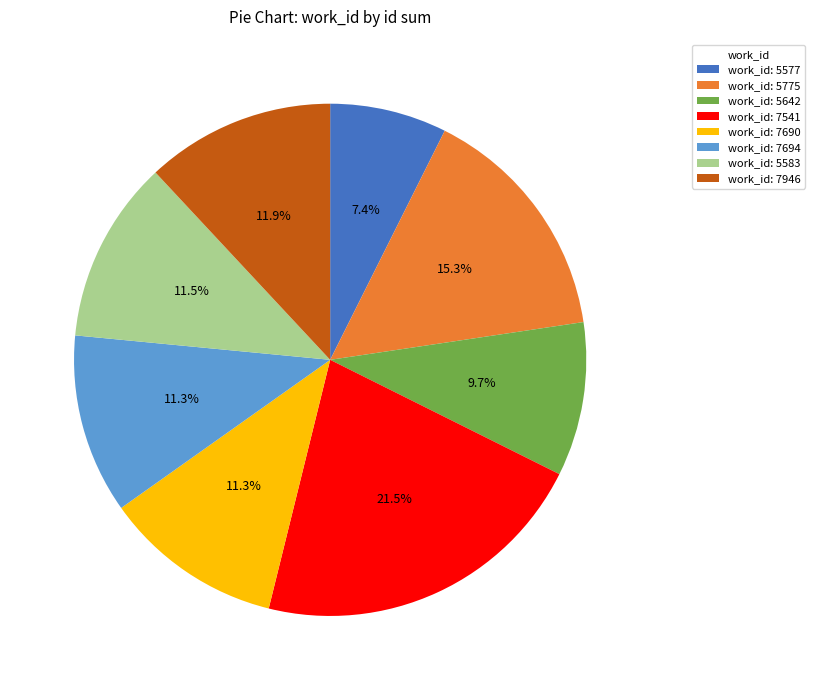

Which category has the biggest portion of the pie?

work_id: 7541